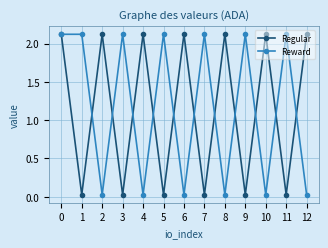

How many interior local valleys does the Reward series have?

5